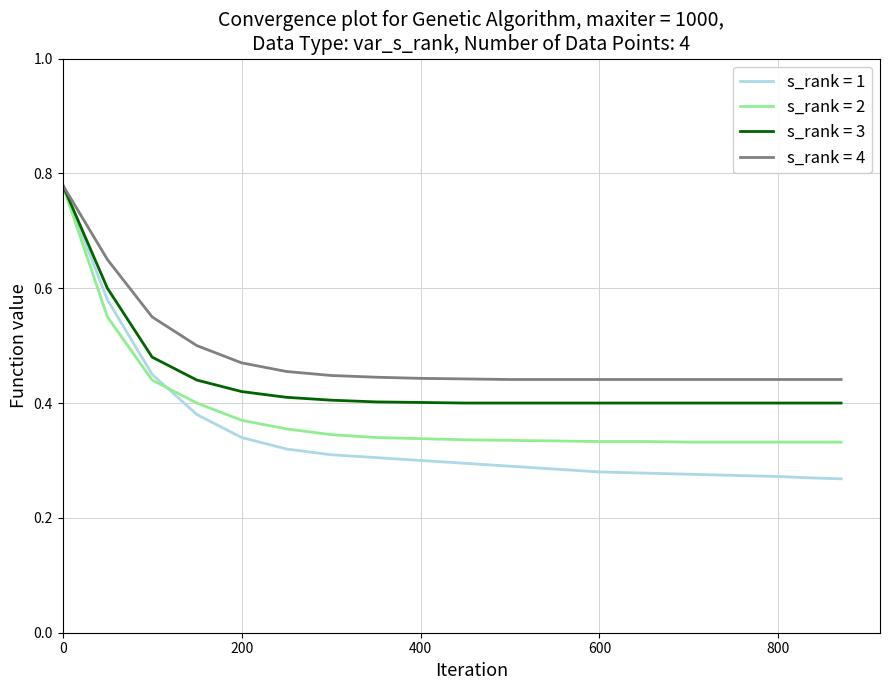

List the series in order of their overall mean, lowest first.

s_rank = 1, s_rank = 2, s_rank = 3, s_rank = 4